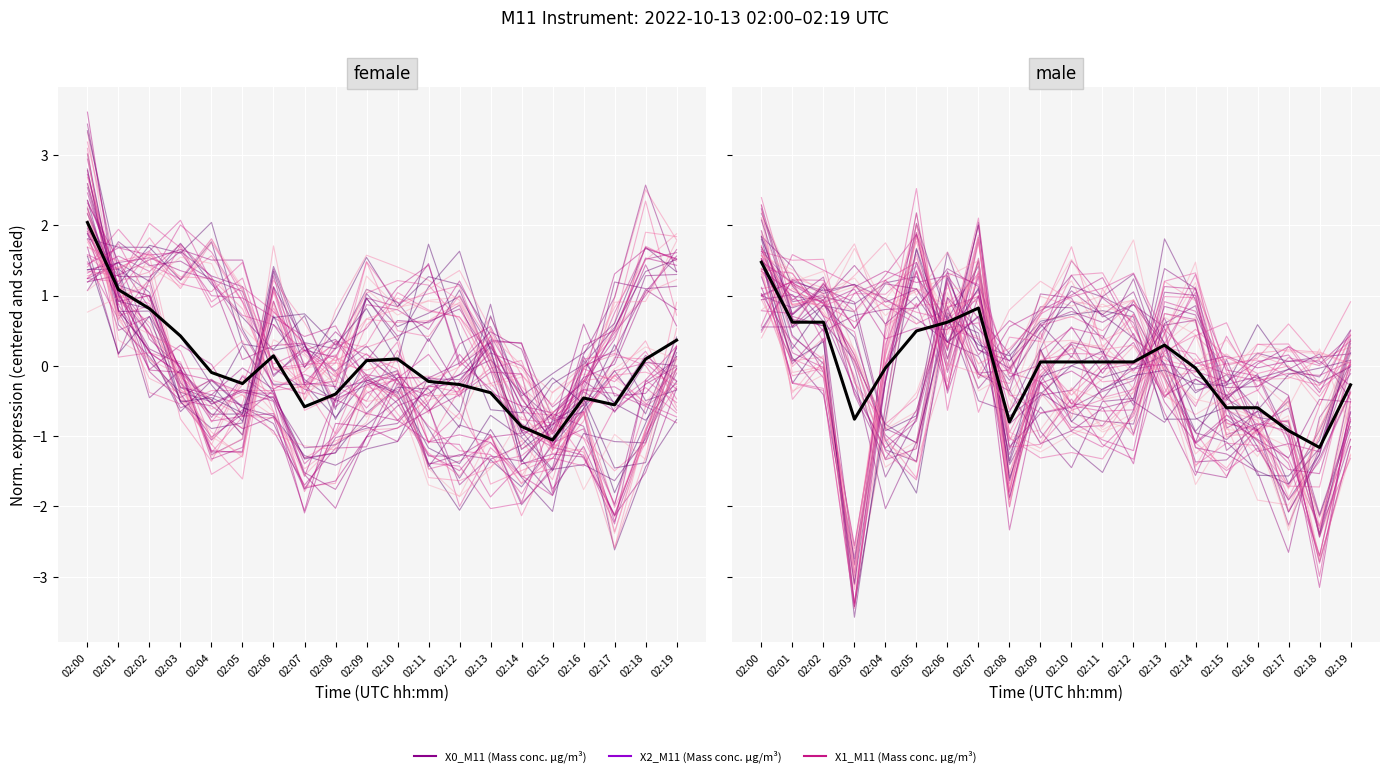

List the labels in order of value, largest first.

02:00, 02:07, 02:01, 02:02, 02:06, 02:05, 02:13, 02:09, 02:10, 02:11, 02:12, 02:04, 02:14, 02:19, 02:15, 02:16, 02:03, 02:08, 02:17, 02:18